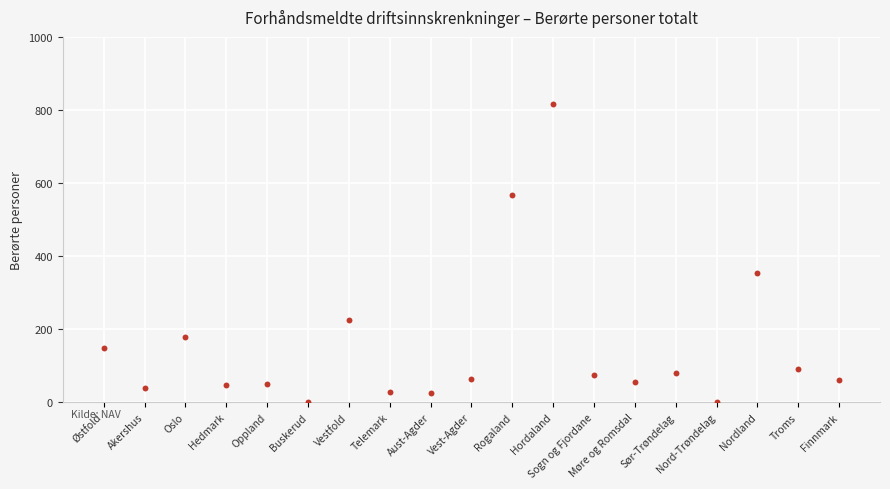

What Y value in the scatter plot is closest to 407?

353